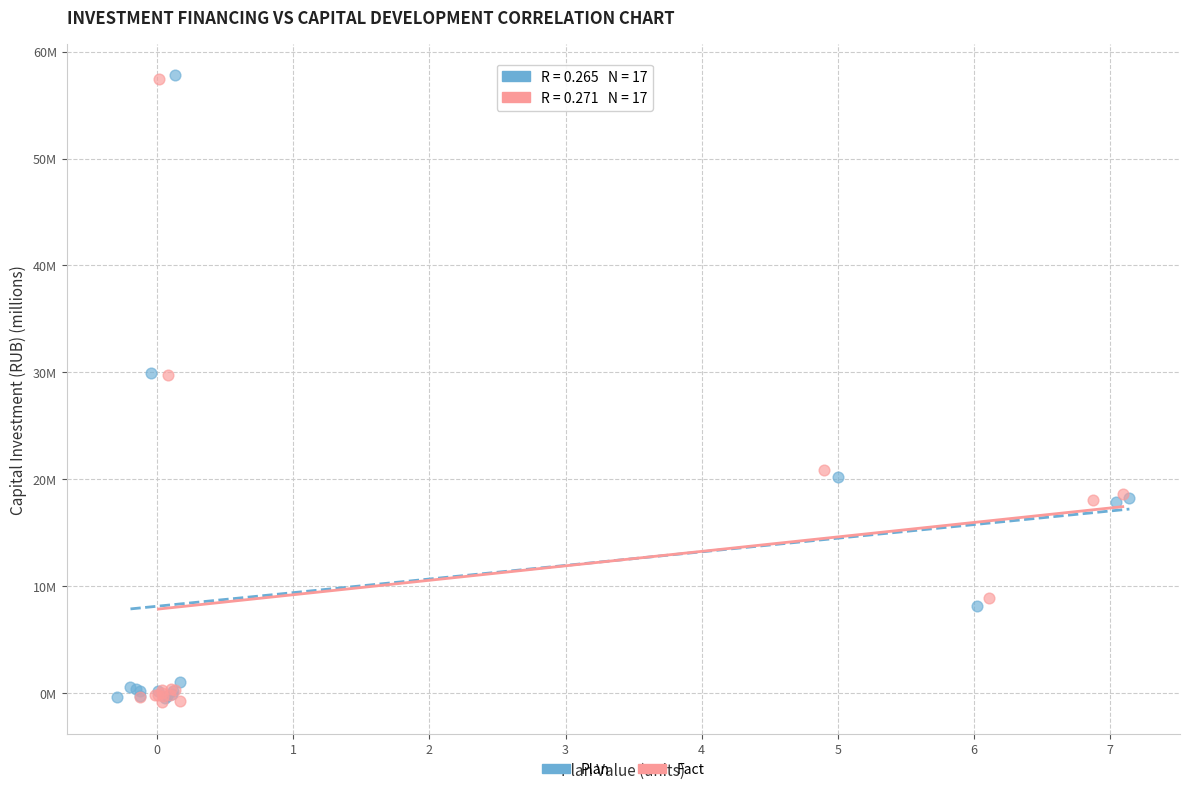

What are all the series names shown in the legend?

Plan, Fact